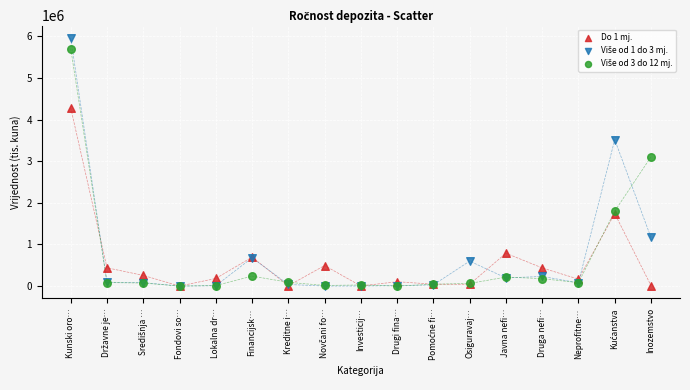

Across all series, what Y value is closest to 2979073?

3102001